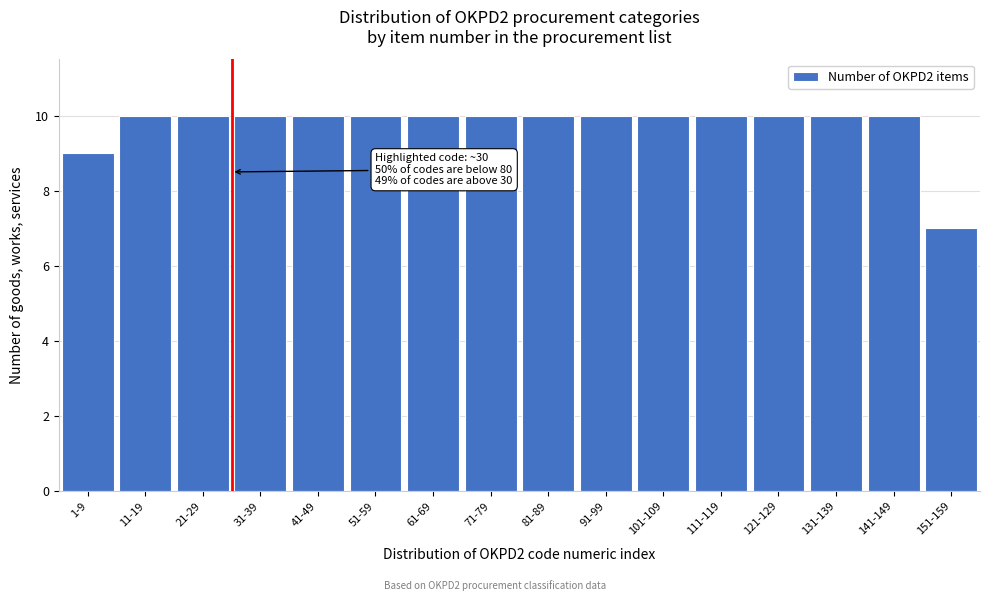

Reading left to right, transcribe all the data shown in this chart.

1-9=9	11-19=10	21-29=10	31-39=10	41-49=10	51-59=10	61-69=10	71-79=10	81-89=10	91-99=10	101-109=10	111-119=10	121-129=10	131-139=10	141-149=10	151-159=7